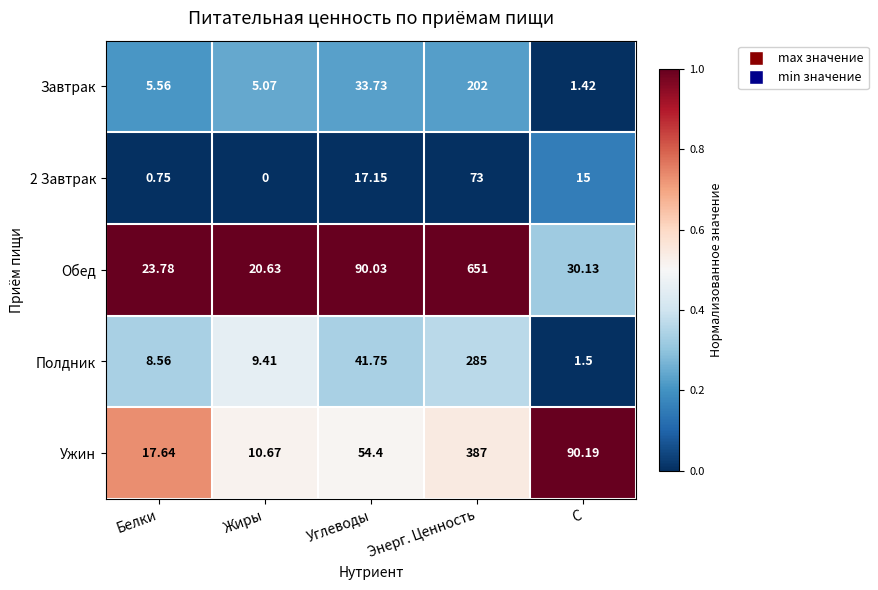

At which category does the chart reach its minimum across all series?

Жиры